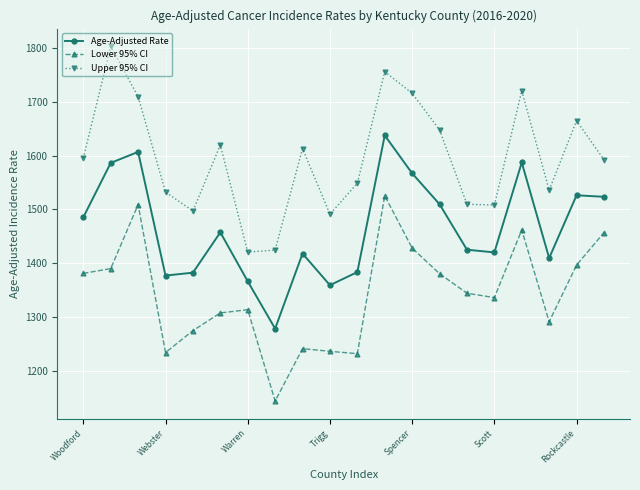

Rank the series by their maximum value, from highest to lowest.

Upper 95% CI, Age-Adjusted Rate, Lower 95% CI